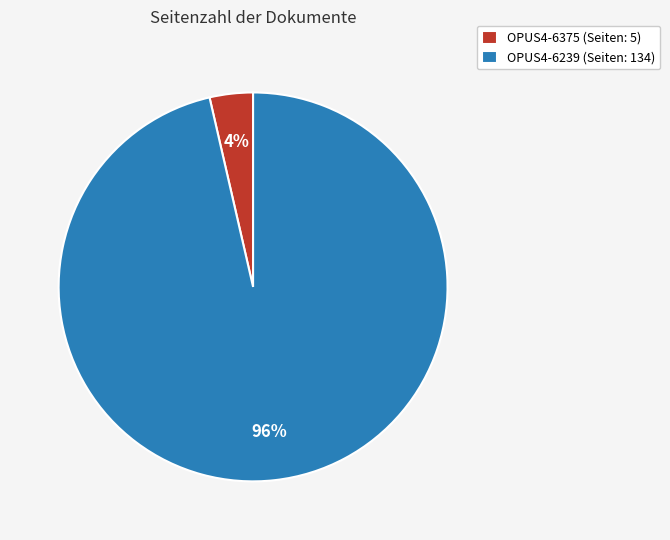

Is it true that OPUS4-6239 is 89% of the pie?

False